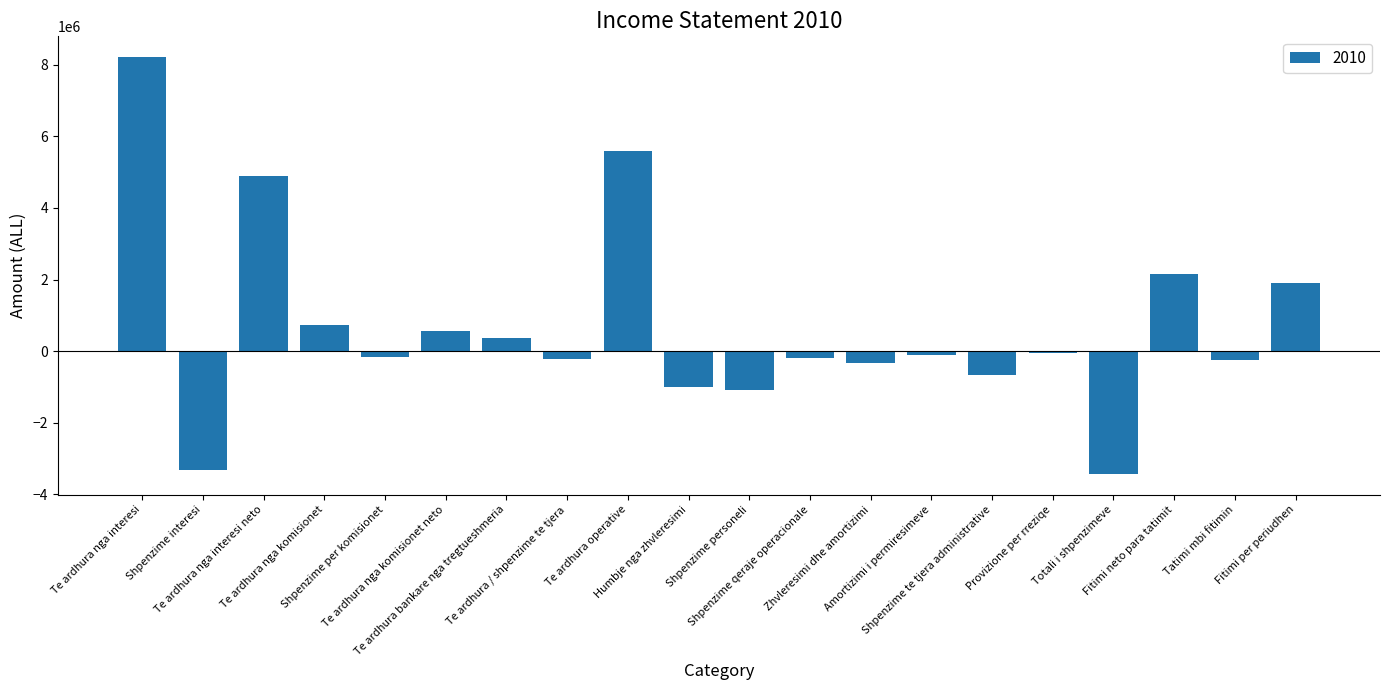

What is the difference between the maximum and minimum values?

11643520.6